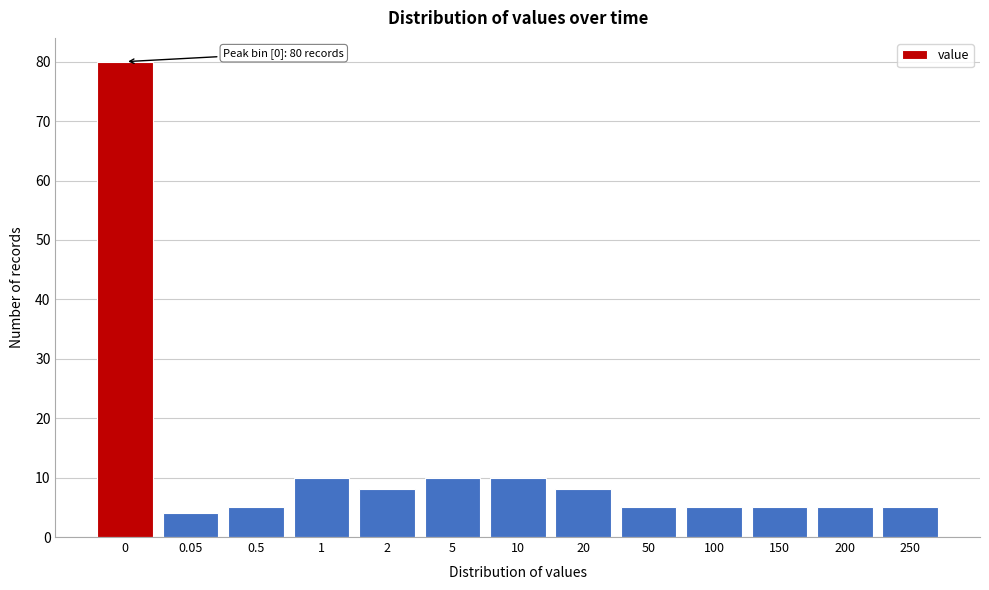

Reading right to left, transcribe all the data shown in this chart.

5	5	5	5	5	8	10	10	8	10	5	4	80